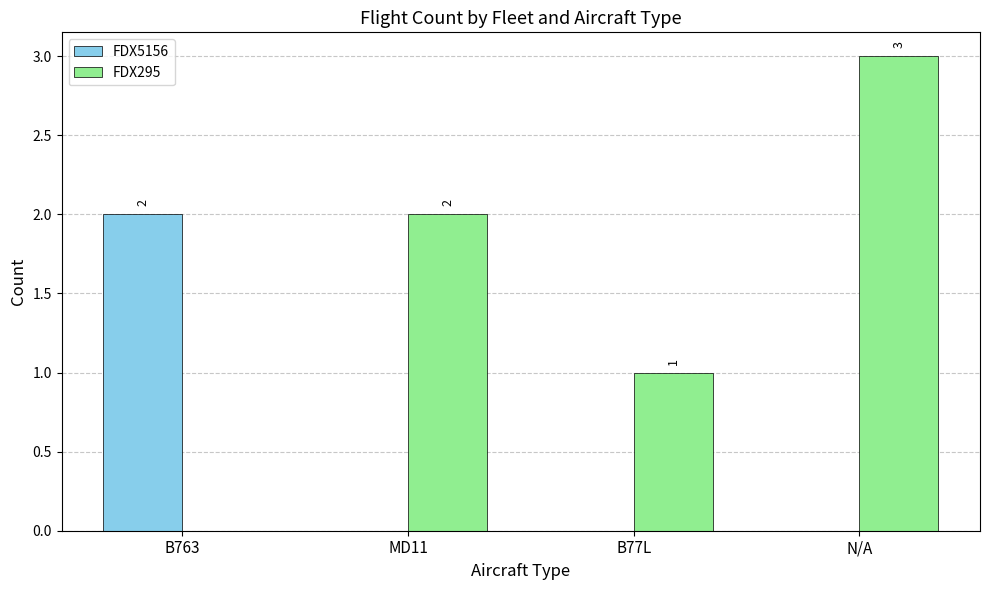

What is the maximum value for FDX5156?

2